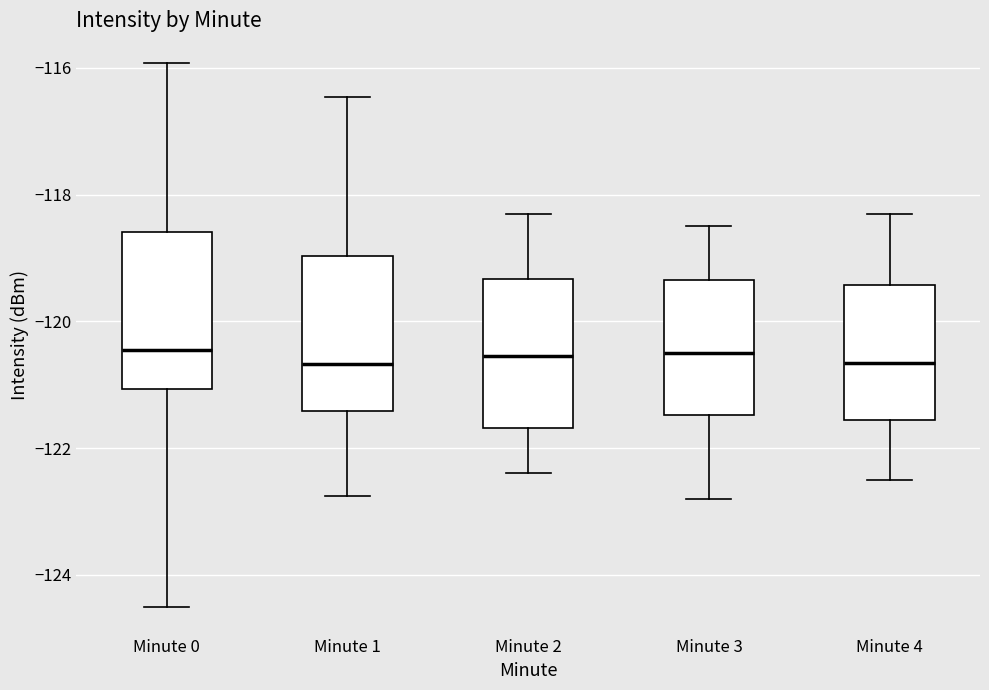

Reading left to right, read every box against the y-axis: the position of its median line, the range the box covers, and the ends of its whiskers. The values are not printed on the chart, so give them approximately, as read against the axis.

Minute 0: median -120.4, box -121.0 to -118.6, whiskers -124.6 to -116.0
Minute 1: median -120.6, box -121.4 to -119.0, whiskers -122.8 to -116.4
Minute 2: median -120.6, box -121.6 to -119.4, whiskers -122.4 to -118.2
Minute 3: median -120.4, box -121.4 to -119.4, whiskers -122.8 to -118.4
Minute 4: median -120.6, box -121.6 to -119.4, whiskers -122.4 to -118.2